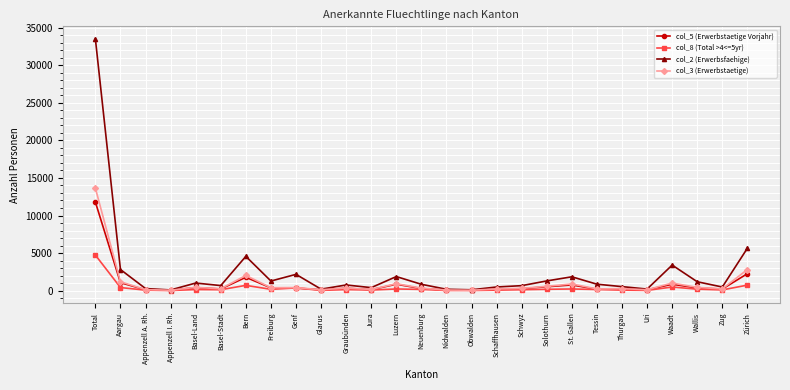

At which label is col_2 (Erwerbsfaehige) closest to 16806?

Zürich